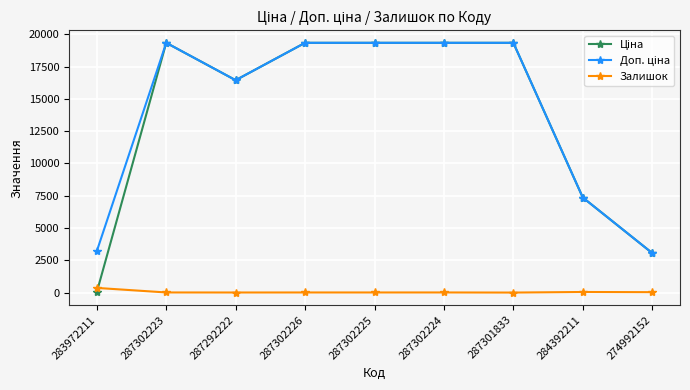

The Залишок series shows 8.0 at 287302224. True or false?

True